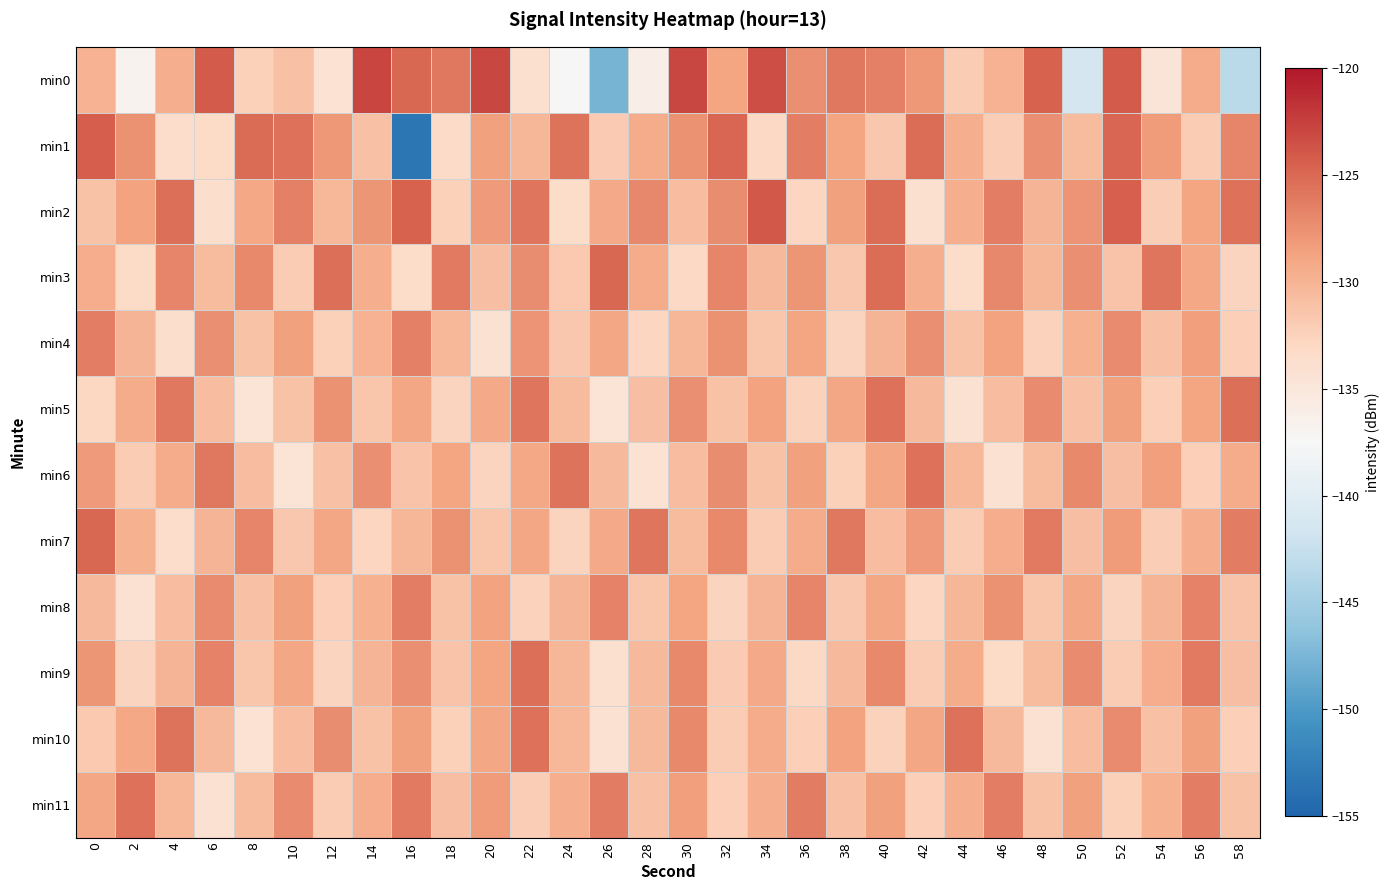

Reading left to right, list all the values displayed in this chart.

min0: 0=-129.9	2=-136.7	4=-129.6	6=-124.2	8=-132.3	10=-131.0	12=-134.3	14=-122.8	16=-125.0	18=-125.9	20=-123.0	22=-133.9	24=-137.4	26=-147.7	28=-136.1	30=-122.9	32=-128.8	34=-123.4	36=-127.5	38=-126.0	40=-126.5	42=-127.9	44=-132.0	46=-129.9	48=-124.6	50=-141.4	52=-124.2	54=-134.7	56=-129.4	58=-143.5
min1: 0=-124.3	2=-127.6	4=-133.6	6=-133.2	8=-125.2	10=-125.5	12=-128.0	14=-131.1	16=-153.3	18=-133.3	20=-128.5	22=-130.2	24=-125.7	26=-131.8	28=-129.3	30=-127.6	32=-124.9	34=-133.1	36=-126.4	38=-128.8	40=-131.5	42=-125.3	44=-129.7	46=-132.1	48=-127.4	50=-130.6	52=-124.8	54=-128.3	56=-131.9	58=-126.7
min2: 0=-131.2	2=-128.7	4=-125.4	6=-133.8	8=-129.1	10=-126.5	12=-130.3	14=-127.9	16=-124.6	18=-132.4	20=-128.1	22=-125.8	24=-133.5	26=-129.2	28=-126.9	30=-130.7	32=-127.3	34=-124.1	36=-132.8	38=-128.5	40=-125.2	42=-133.9	44=-129.6	46=-126.3	48=-130.1	50=-127.7	52=-124.4	54=-132.1	56=-128.8	58=-125.5
min3: 0=-129.5	2=-133.2	4=-126.8	6=-130.6	8=-127.1	10=-131.9	12=-125.4	14=-129.7	16=-133.5	18=-126.1	20=-130.9	22=-127.3	24=-131.7	26=-125.0	28=-129.3	30=-133.1	32=-126.7	34=-130.4	36=-127.8	38=-131.6	40=-125.3	42=-129.6	44=-133.4	46=-126.9	48=-130.2	50=-127.5	52=-131.3	54=-125.8	56=-129.1	58=-132.7
min4: 0=-126.3	2=-130.1	4=-133.8	6=-127.4	8=-131.2	10=-128.6	12=-132.4	14=-129.9	16=-126.5	18=-130.3	20=-134.1	22=-127.7	24=-131.5	26=-129.0	28=-132.8	30=-130.2	32=-127.6	34=-131.4	36=-128.8	38=-132.6	40=-130.0	42=-127.4	44=-131.2	46=-128.7	48=-132.5	50=-129.8	52=-127.2	54=-131.0	56=-128.4	58=-132.2
min5: 0=-132.9	2=-129.4	4=-126.0	6=-130.8	8=-134.6	10=-131.1	12=-127.6	14=-131.4	16=-128.9	18=-132.7	20=-129.2	22=-125.8	24=-130.6	26=-134.4	28=-130.9	30=-127.4	32=-131.2	34=-128.7	36=-132.5	38=-129.0	40=-125.6	42=-130.4	44=-134.2	46=-130.7	48=-127.2	50=-131.0	52=-128.5	54=-132.3	56=-128.8	58=-125.4
min6: 0=-128.1	2=-131.9	4=-129.3	6=-125.9	8=-130.7	10=-134.5	12=-131.0	14=-127.5	16=-131.3	18=-128.8	20=-132.6	22=-129.1	24=-125.7	26=-130.5	28=-134.3	30=-130.8	32=-127.3	34=-131.1	36=-128.6	38=-132.4	40=-128.9	42=-125.5	44=-130.3	46=-134.1	48=-130.6	50=-127.1	52=-130.9	54=-128.4	56=-132.2	58=-129.4
min7: 0=-125.0	2=-129.8	4=-133.6	6=-130.1	8=-126.7	10=-131.5	12=-129.0	14=-132.8	16=-130.2	18=-127.6	20=-131.4	22=-128.9	24=-132.7	26=-129.2	28=-125.8	30=-130.6	32=-127.1	34=-131.9	36=-129.3	38=-125.9	40=-130.7	42=-128.2	44=-132.0	46=-129.5	48=-126.1	50=-130.9	52=-128.3	54=-132.1	56=-129.6	58=-126.2
min8: 0=-130.4	2=-134.2	4=-130.7	6=-127.2	8=-131.0	10=-128.5	12=-132.3	14=-129.8	16=-126.4	18=-131.2	20=-128.7	22=-132.5	24=-130.0	26=-126.6	28=-131.4	30=-128.8	32=-132.6	34=-130.1	36=-126.7	38=-131.5	40=-129.0	42=-132.8	44=-130.2	46=-127.6	48=-131.4	50=-128.9	52=-132.7	54=-130.1	56=-126.6	58=-131.3
min9: 0=-127.8	2=-132.6	4=-130.0	6=-126.6	8=-131.4	10=-128.9	12=-132.7	14=-130.1	16=-127.5	18=-131.3	20=-128.8	22=-125.4	24=-130.2	26=-133.9	28=-130.4	30=-127.0	32=-131.8	34=-129.2	36=-133.0	38=-130.5	40=-127.1	42=-131.9	44=-129.4	46=-133.2	48=-130.6	50=-127.2	52=-132.0	54=-129.5	56=-126.1	58=-130.9
min10: 0=-131.7	2=-129.1	4=-125.7	6=-130.5	8=-134.3	10=-130.8	12=-127.3	14=-131.1	16=-128.6	18=-132.4	20=-128.9	22=-125.5	24=-130.3	26=-134.1	28=-130.5	30=-127.1	32=-131.9	34=-129.4	36=-132.2	38=-128.7	40=-132.5	42=-129.0	44=-125.6	46=-130.4	48=-134.2	50=-130.7	52=-127.2	54=-131.0	56=-128.5	58=-132.3
min11: 0=-129.0	2=-125.5	4=-130.3	6=-134.1	8=-130.6	10=-127.2	12=-132.0	14=-129.5	16=-126.1	18=-130.9	20=-128.3	22=-132.1	24=-129.6	26=-126.2	28=-131.0	30=-128.4	32=-132.2	34=-129.6	36=-126.2	38=-131.0	40=-128.5	42=-132.3	44=-129.7	46=-126.3	48=-131.1	50=-128.6	52=-132.4	54=-129.8	56=-126.4	58=-131.2